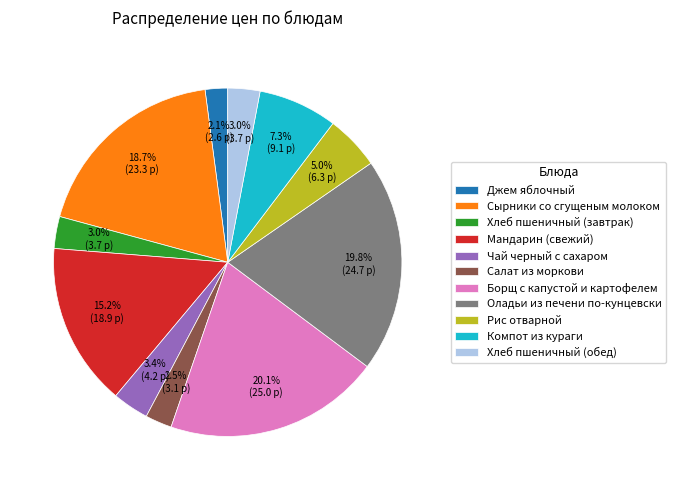

Does Салат из моркови account for over 50% of the chart?

No